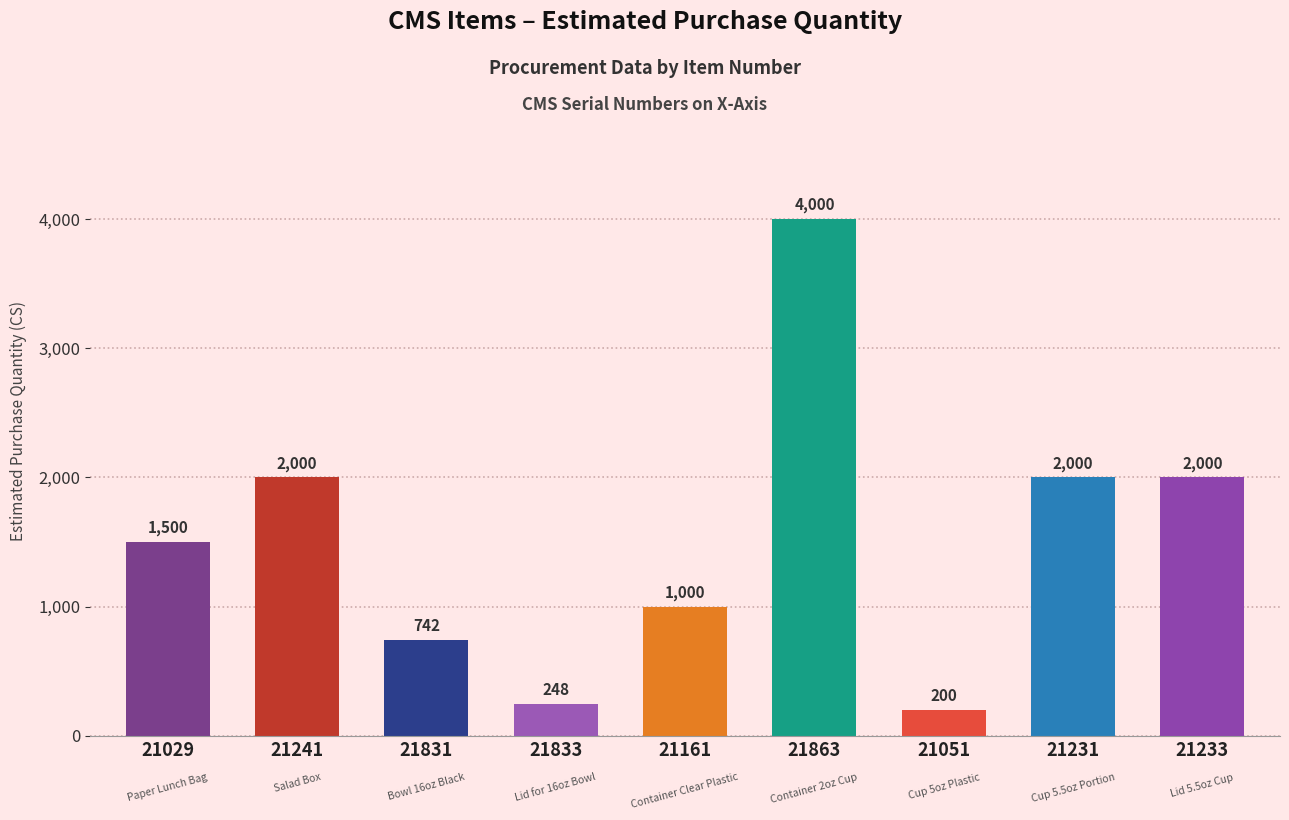

What value does the data have at 21833?

248